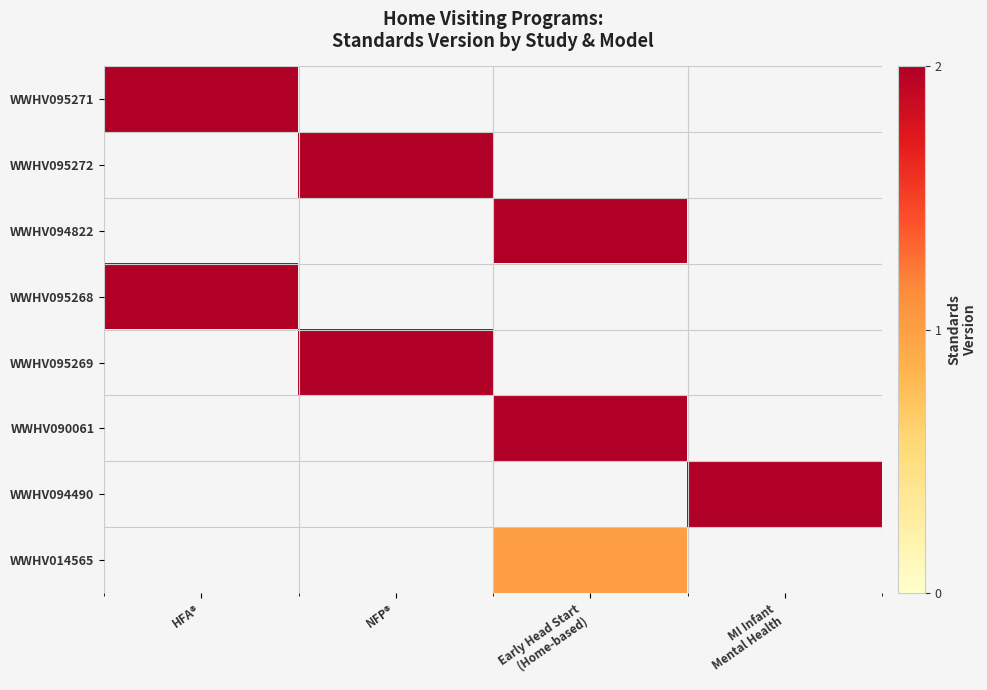

At which category does the chart reach its minimum across all series?

Early Head Start
(Home-based)